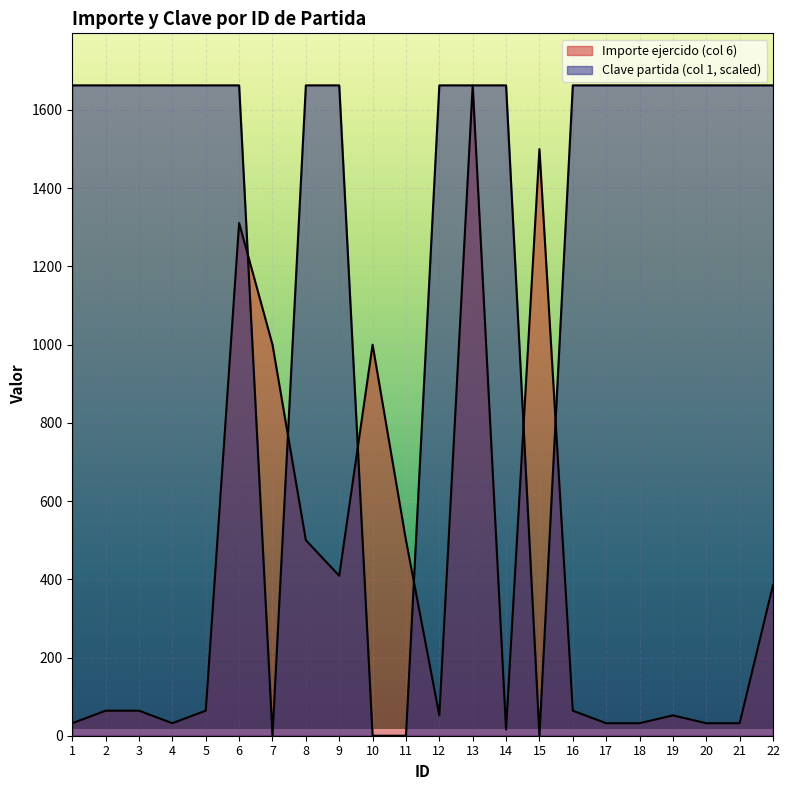

Where is the first local minimum for Importe ejercido (col 6)?

4